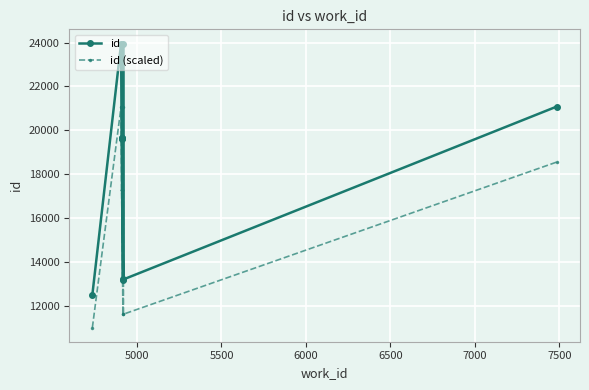

What is the label of the 7th point from the left?

7500